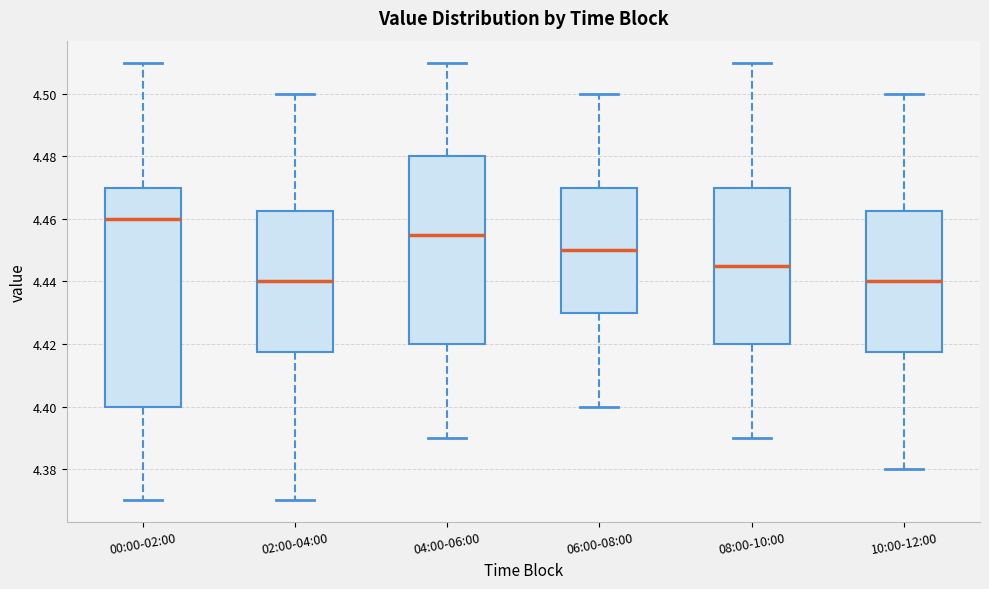

Where is the upper edge of the box for 08:00-10:00 on the y-axis? The values are not printed on the chart, so give them approximately, as read against the axis.

4.470